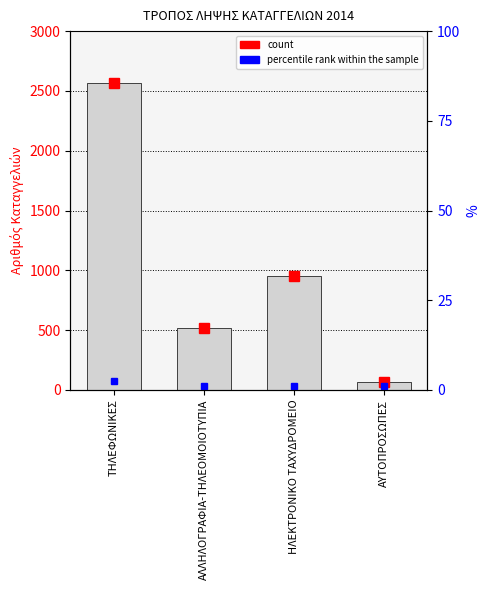

How many bars are there in total?

4